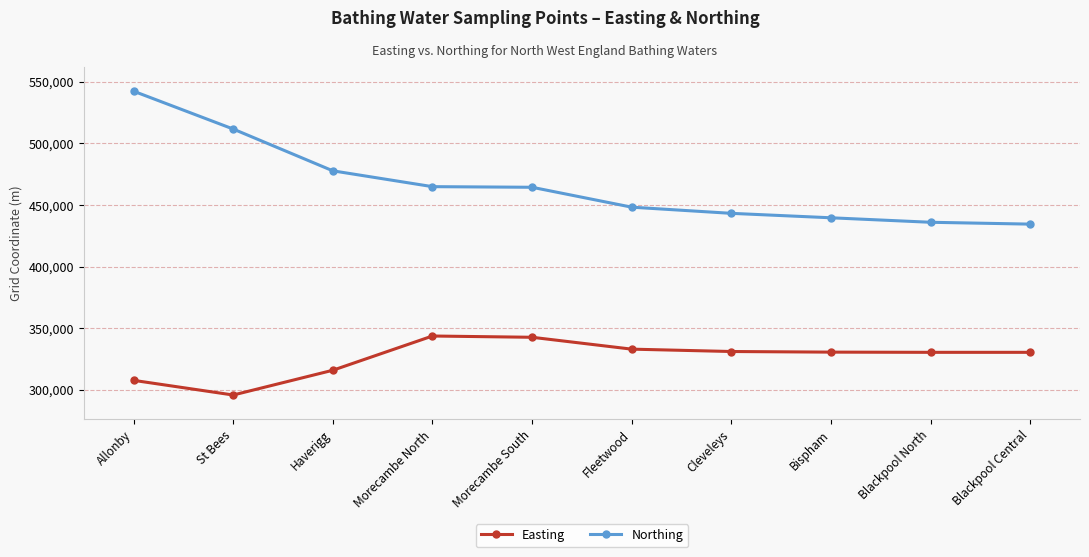

At which label is Easting closest to 319840?

Haverigg